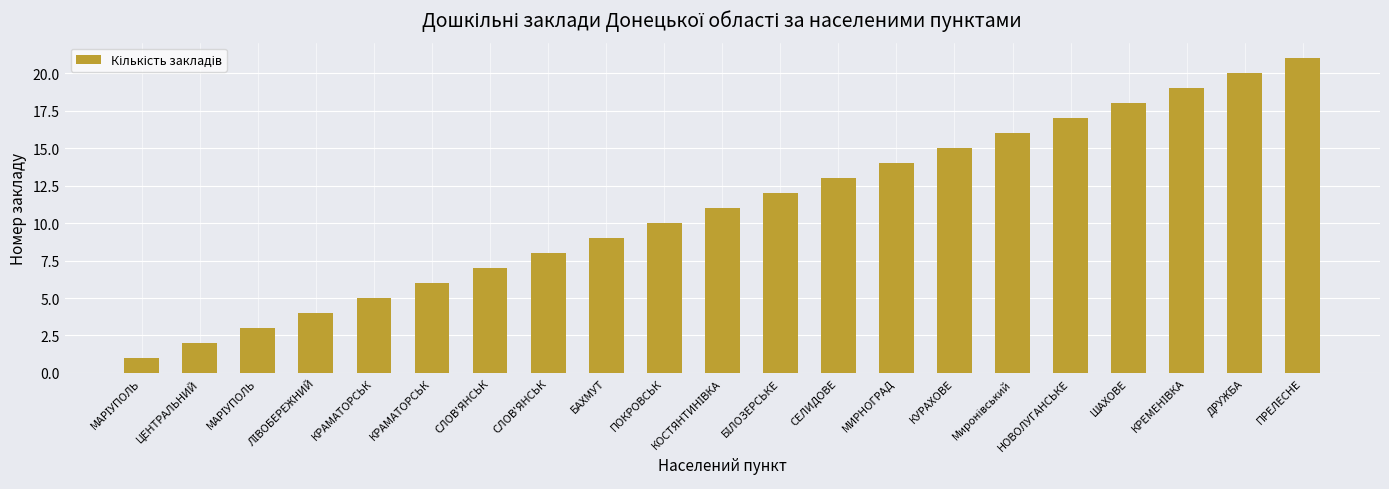

Which label corresponds to the smallest value in the chart?

МАРІУПОЛЬ